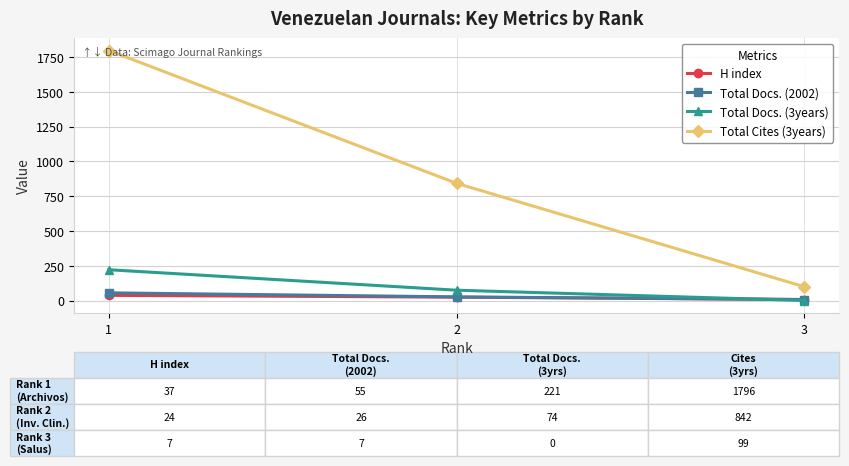

What is the lowest value of the Total Docs. (2002) series?

7